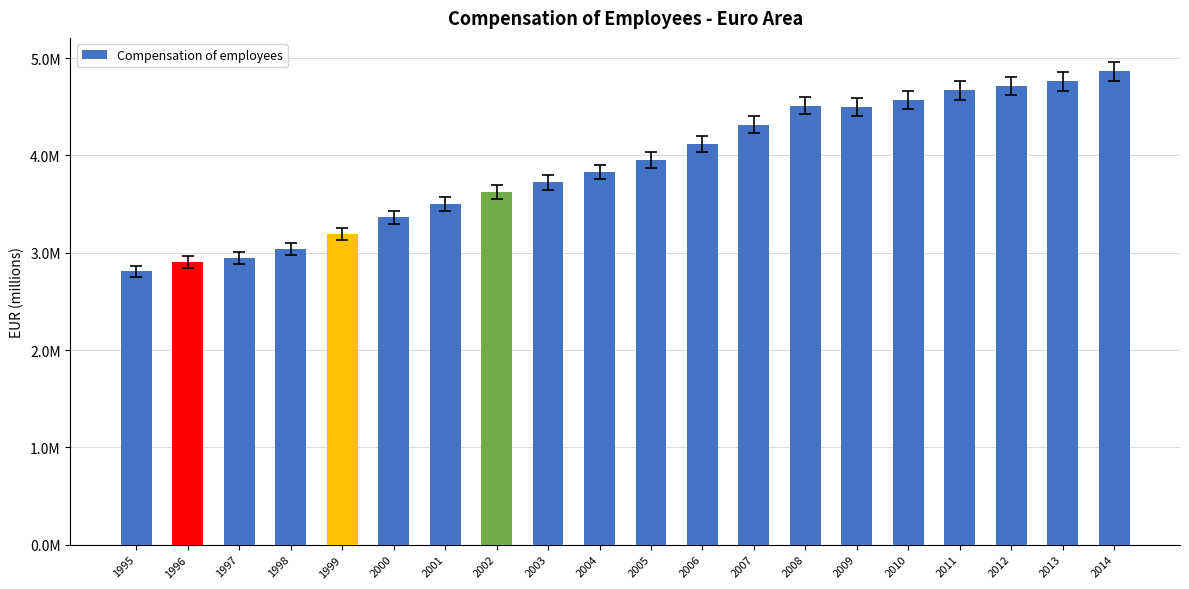

What is the sum of the values at 2009 and 1997?

7441950.3